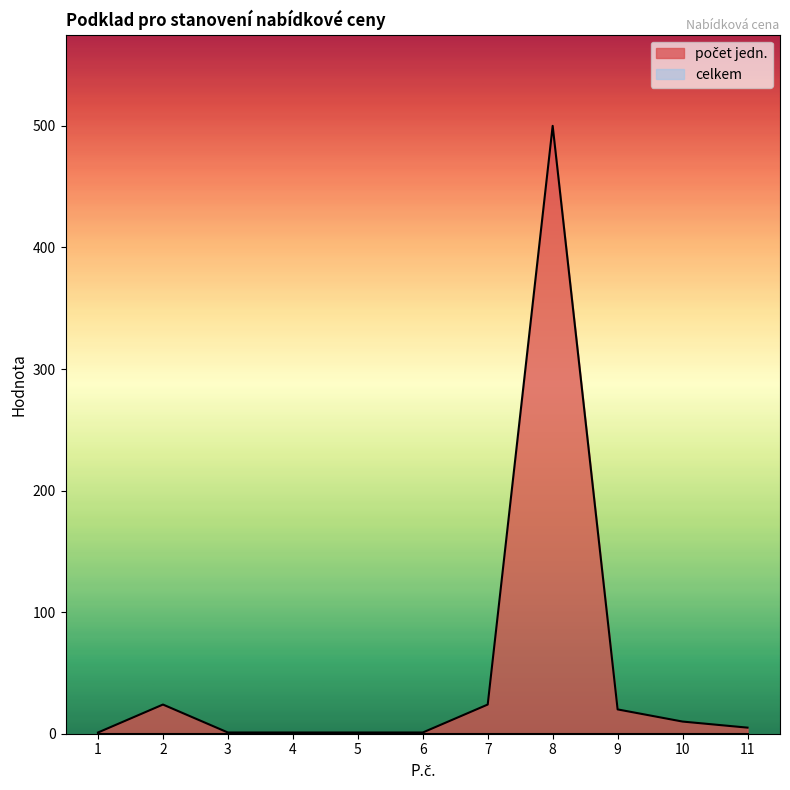

Where does the data first go above 5?

2